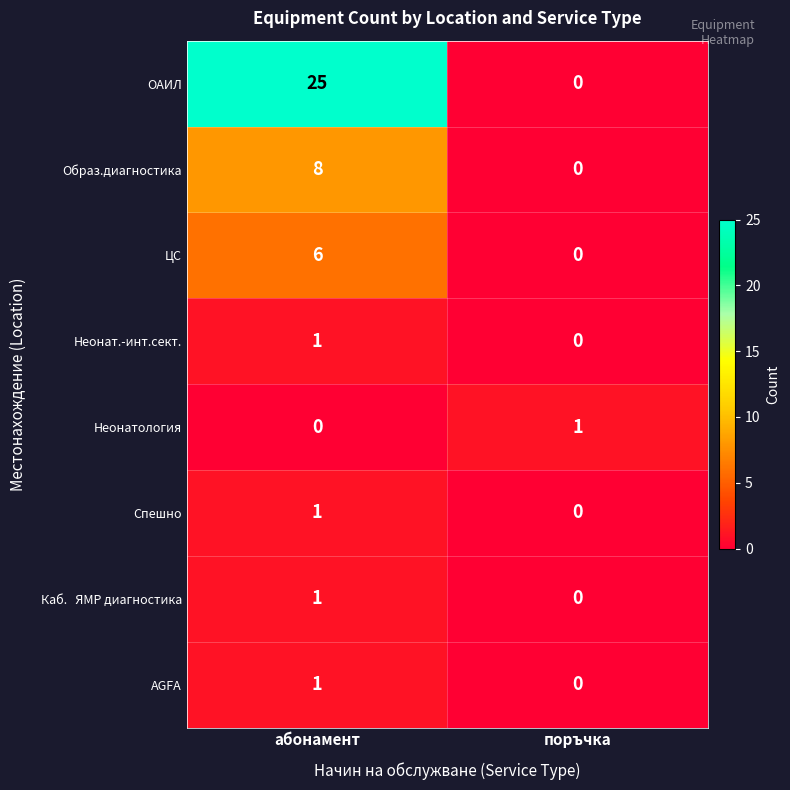

What is the spread (max minus min) of values at поръчка?

1